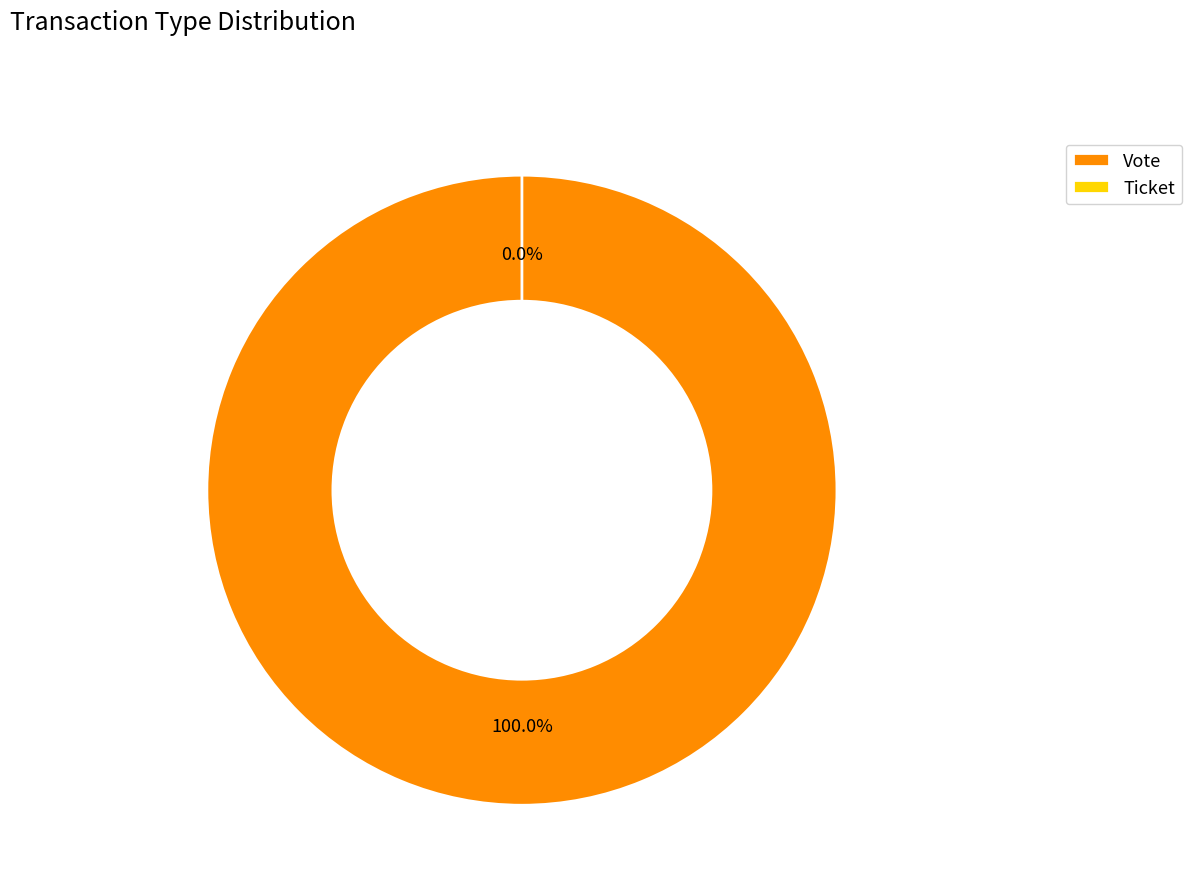

Is Vote the majority of the pie?

Yes